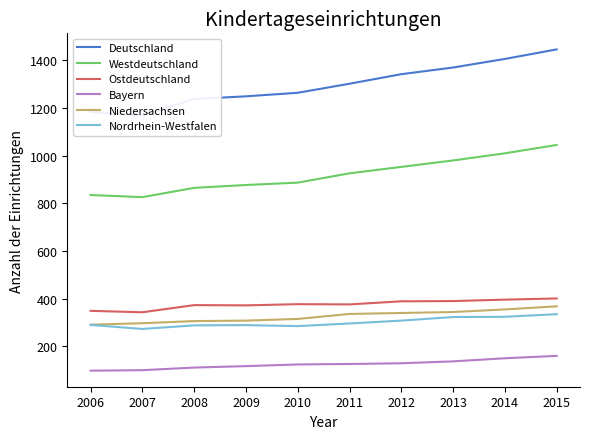

Reading left to right, transcribe all the data shown in this chart.

Deutschland: 2006=1184	2007=1169	2008=1238	2009=1249	2010=1264	2011=1302	2012=1342	2013=1370	2014=1406	2015=1446
Westdeutschland: 2006=835	2007=826	2008=865	2009=877	2010=887	2011=926	2012=953	2013=980	2014=1010	2015=1045
Ostdeutschland: 2006=349	2007=343	2008=373	2009=372	2010=377	2011=376	2012=389	2013=390	2014=396	2015=401
Bayern: 2006=98	2007=100	2008=111	2009=117	2010=124	2011=126	2012=129	2013=137	2014=150	2015=160
Niedersachsen: 2006=291	2007=297	2008=306	2009=308	2010=315	2011=336	2012=340	2013=344	2014=355	2015=368
Nordrhein-Westfalen: 2006=290	2007=273	2008=288	2009=289	2010=285	2011=296	2012=308	2013=323	2014=324	2015=335